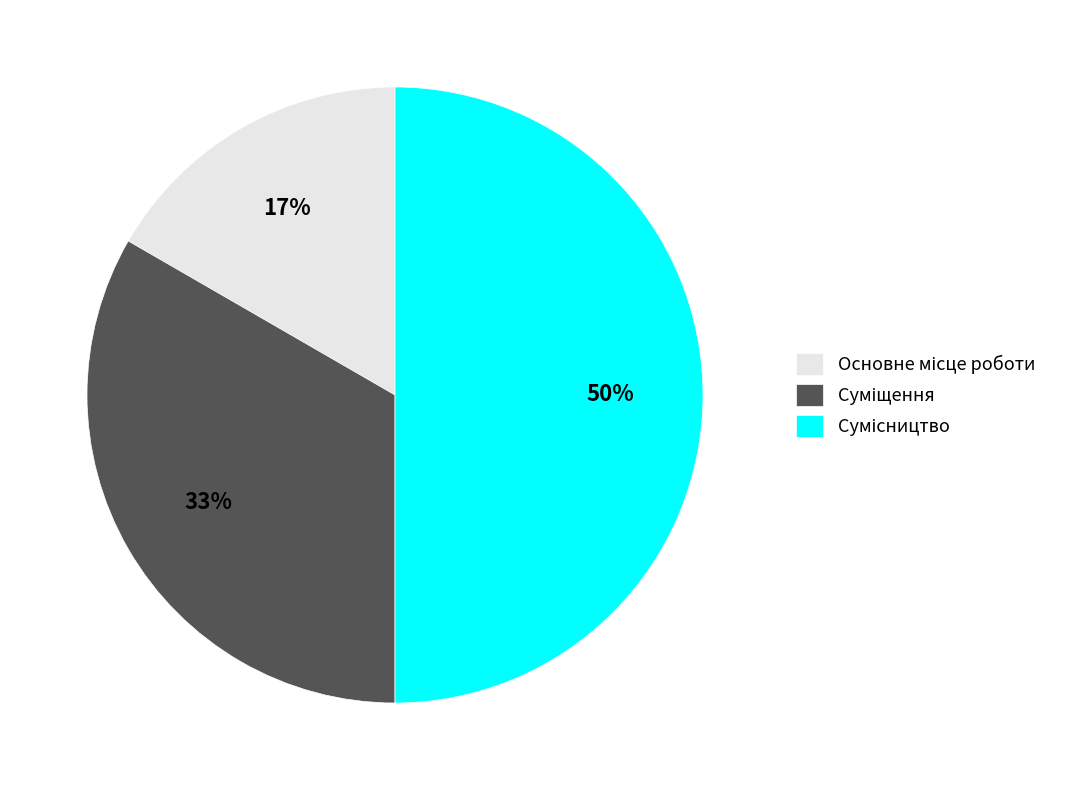

To the nearest percent, what is the average slice percentage?

33%